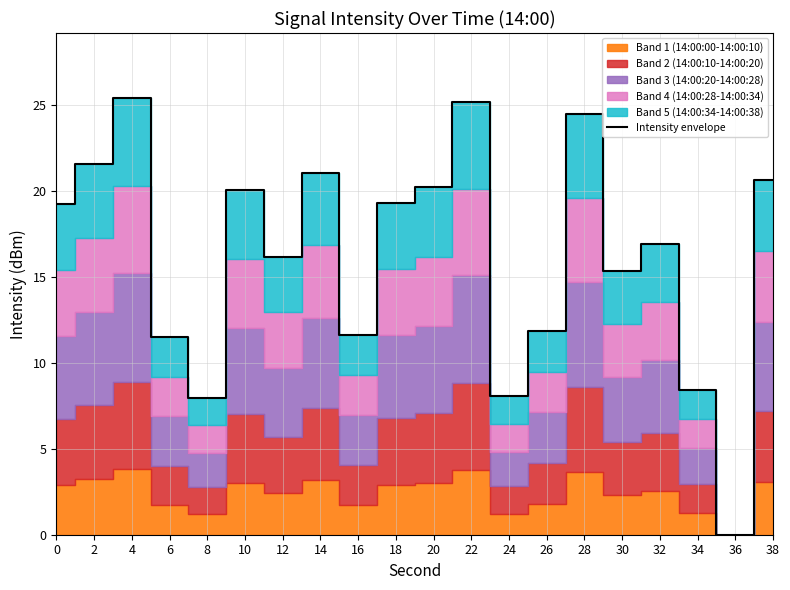

How many values are above zero?

19